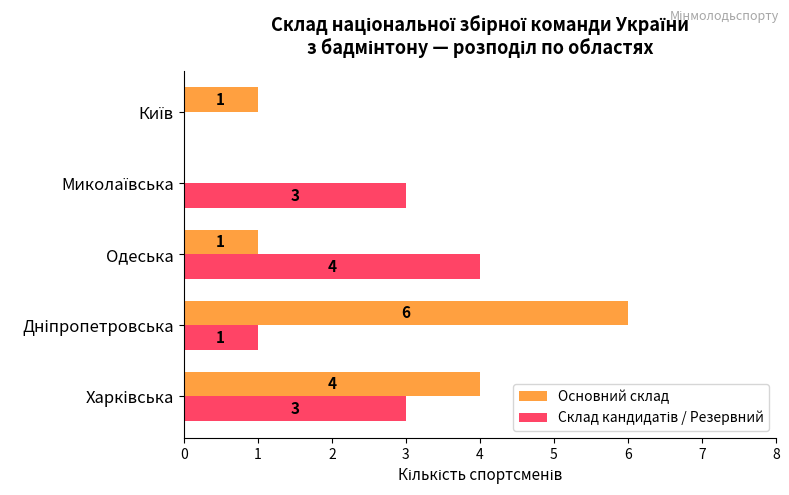

How many categories are shown in the chart?

5